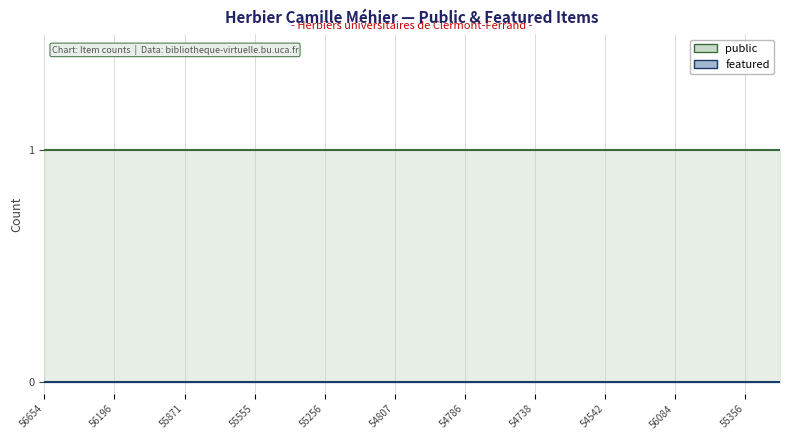

List the series in order of their overall mean, lowest first.

featured line, public line